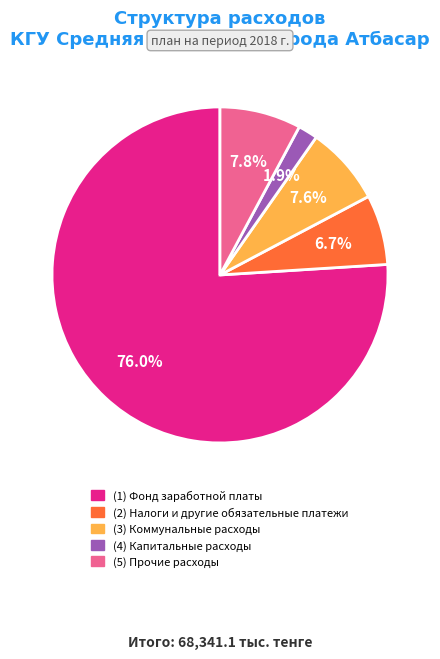

Is there a majority slice in this chart?

Yes